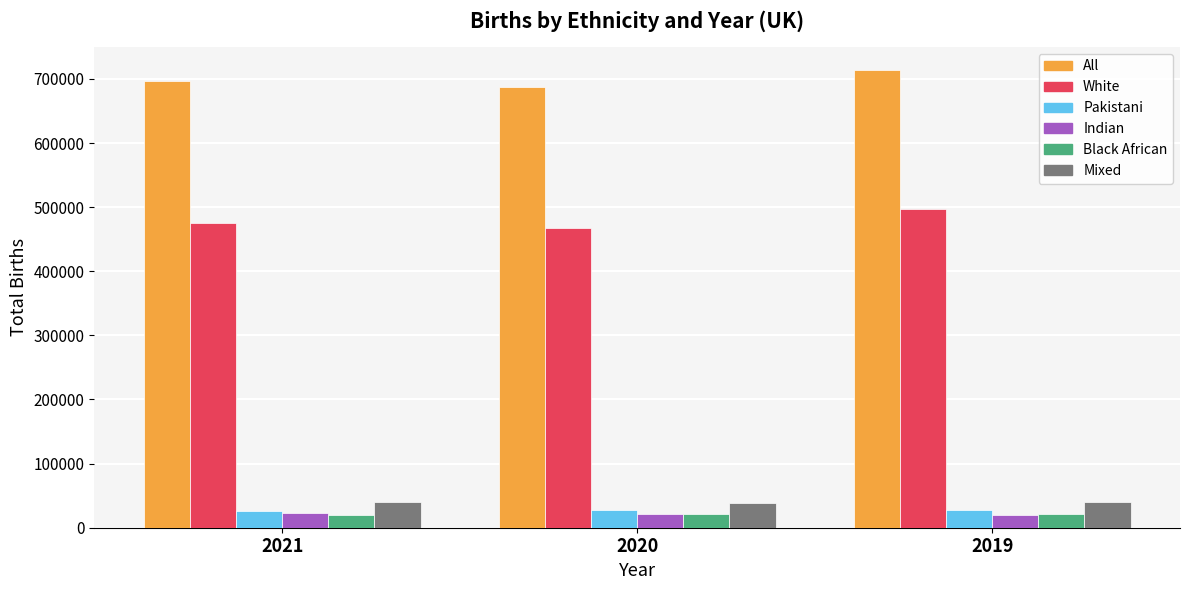

How many All values are between 686680 and 714240?

3